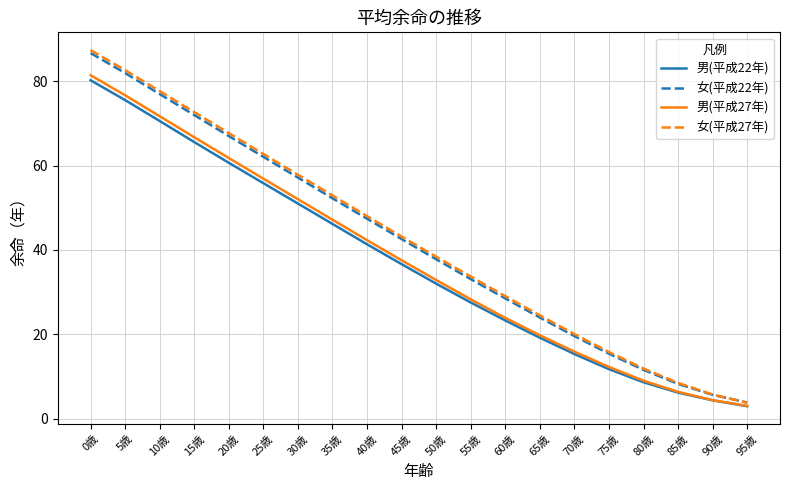

True or false: 男(平成22年) and 女(平成27年) intersect in this chart.

False